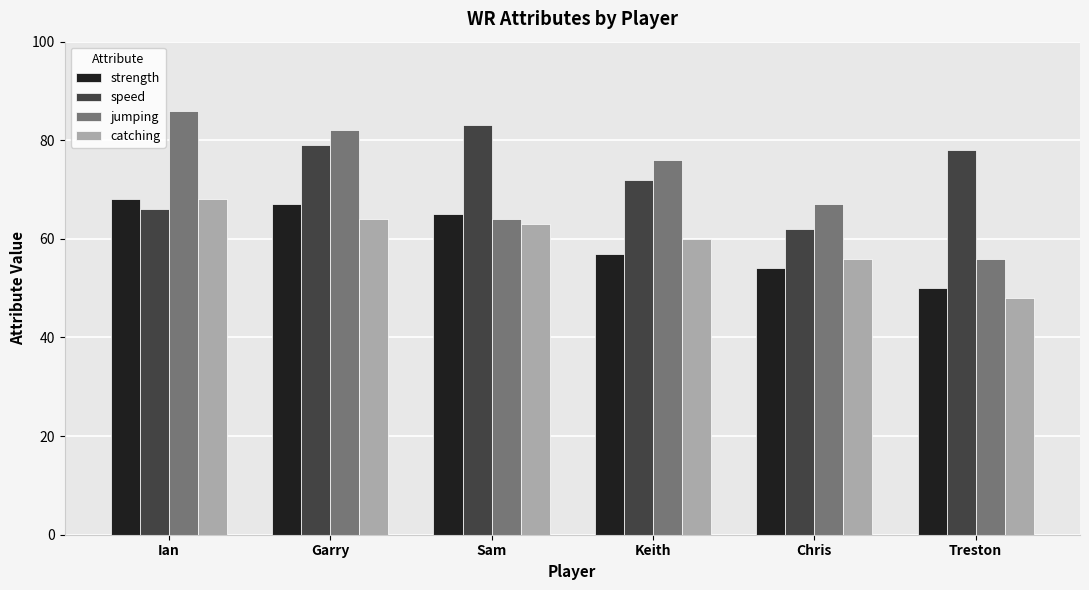

What is the label of the 4th bar from the left?

Keith